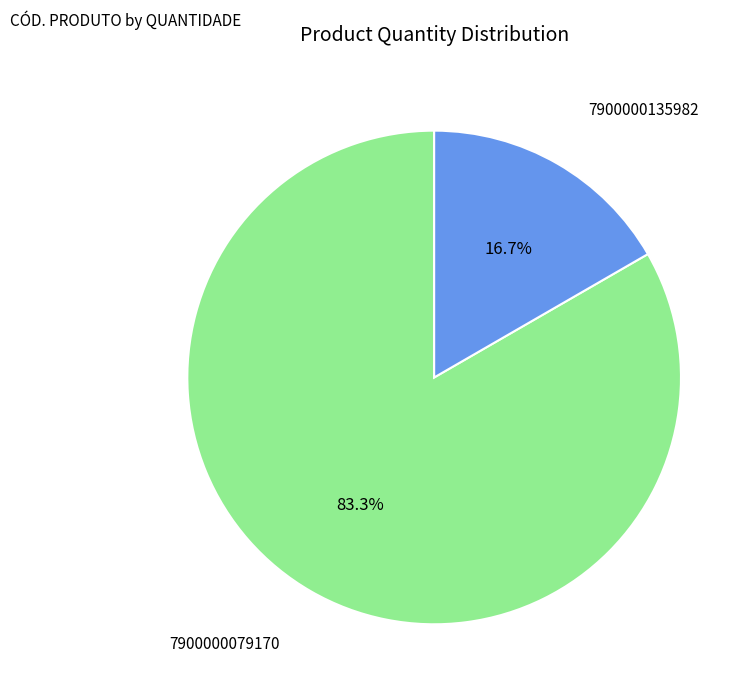

Combined, what portion of the pie is 7900000135982 and 7900000079170?

100.0%